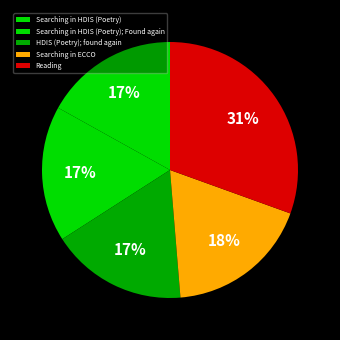

Count the number of slices in the pie.

5